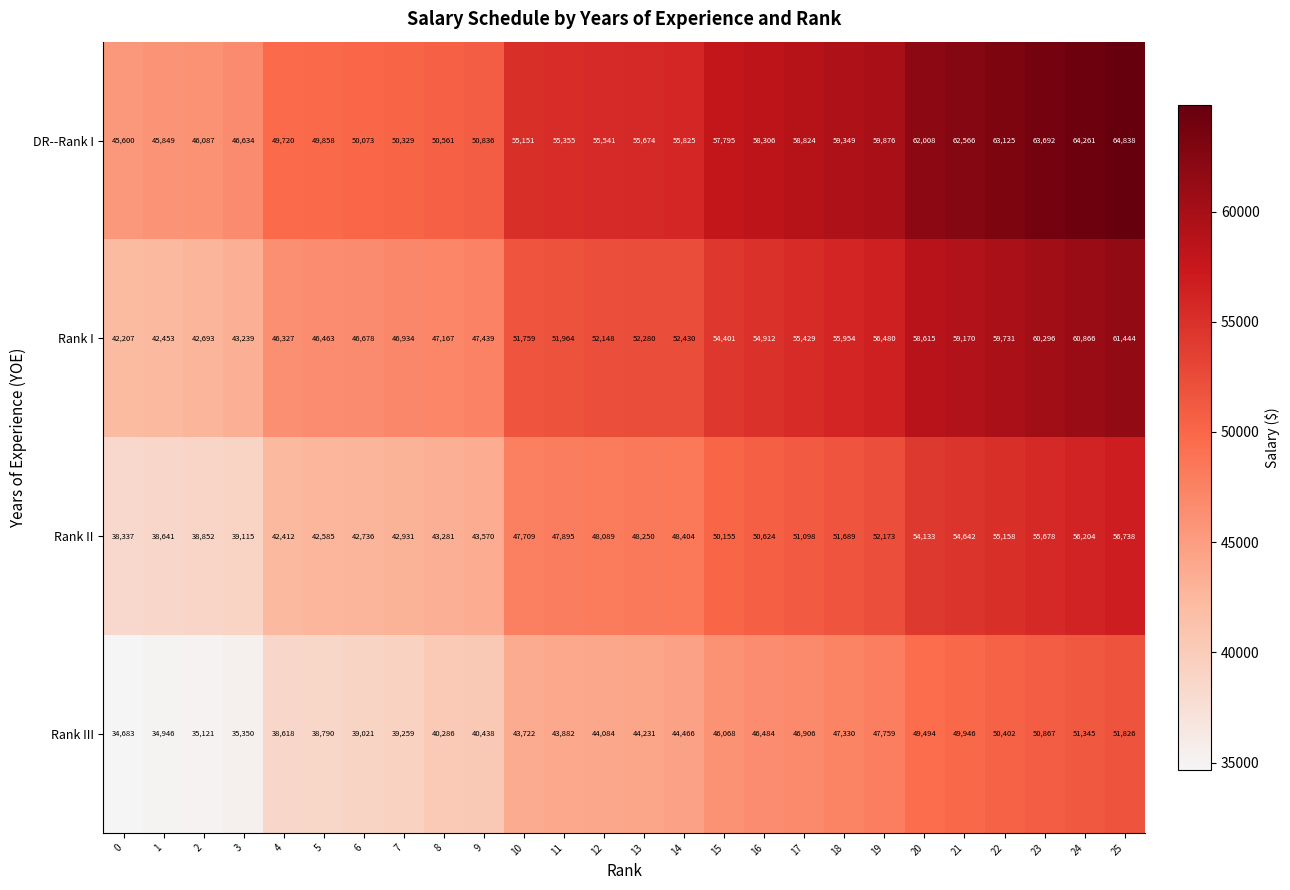

At how many categories does at least one series exceed 47160?

22